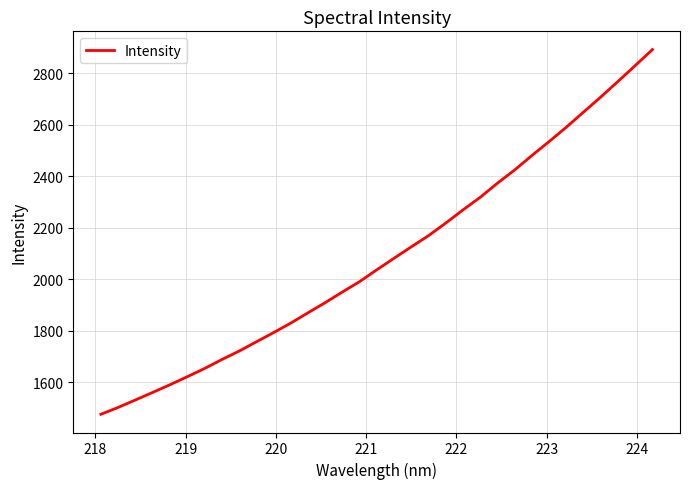

What is the maximum value shown in the chart?

2891.0